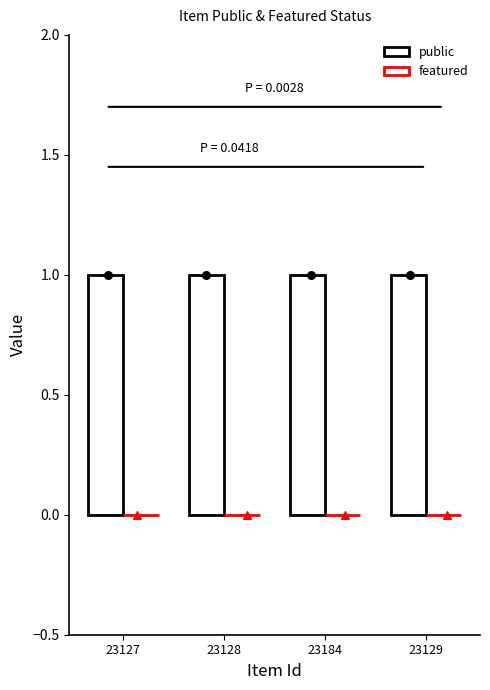

Which series has the widest spread of Y values?

public